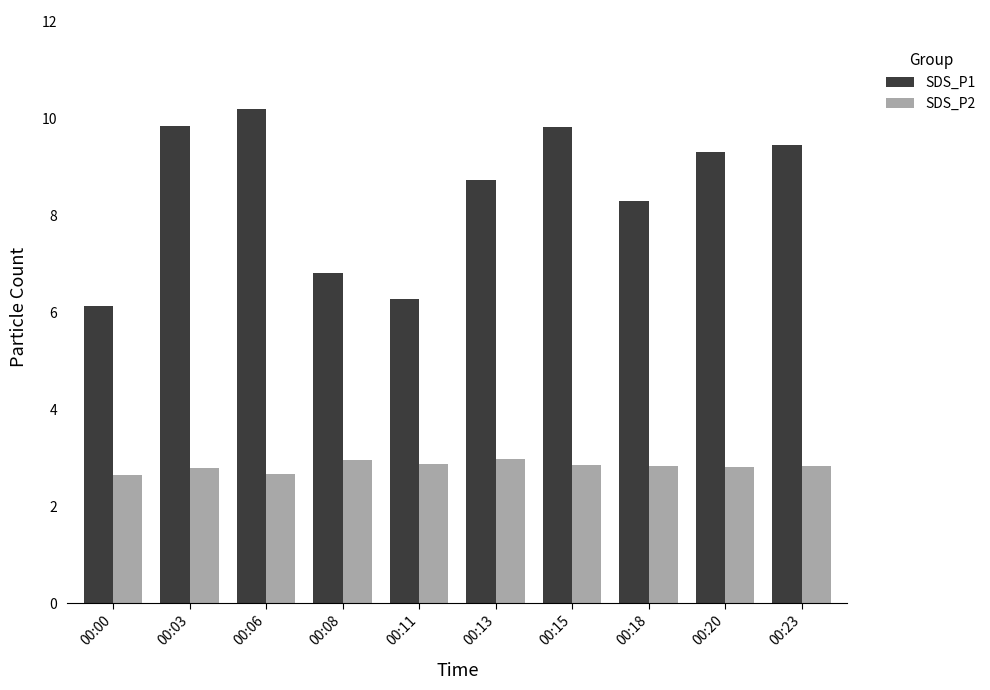

What is the value of the SDS_P1 bar at the 7th from the left?

9.8